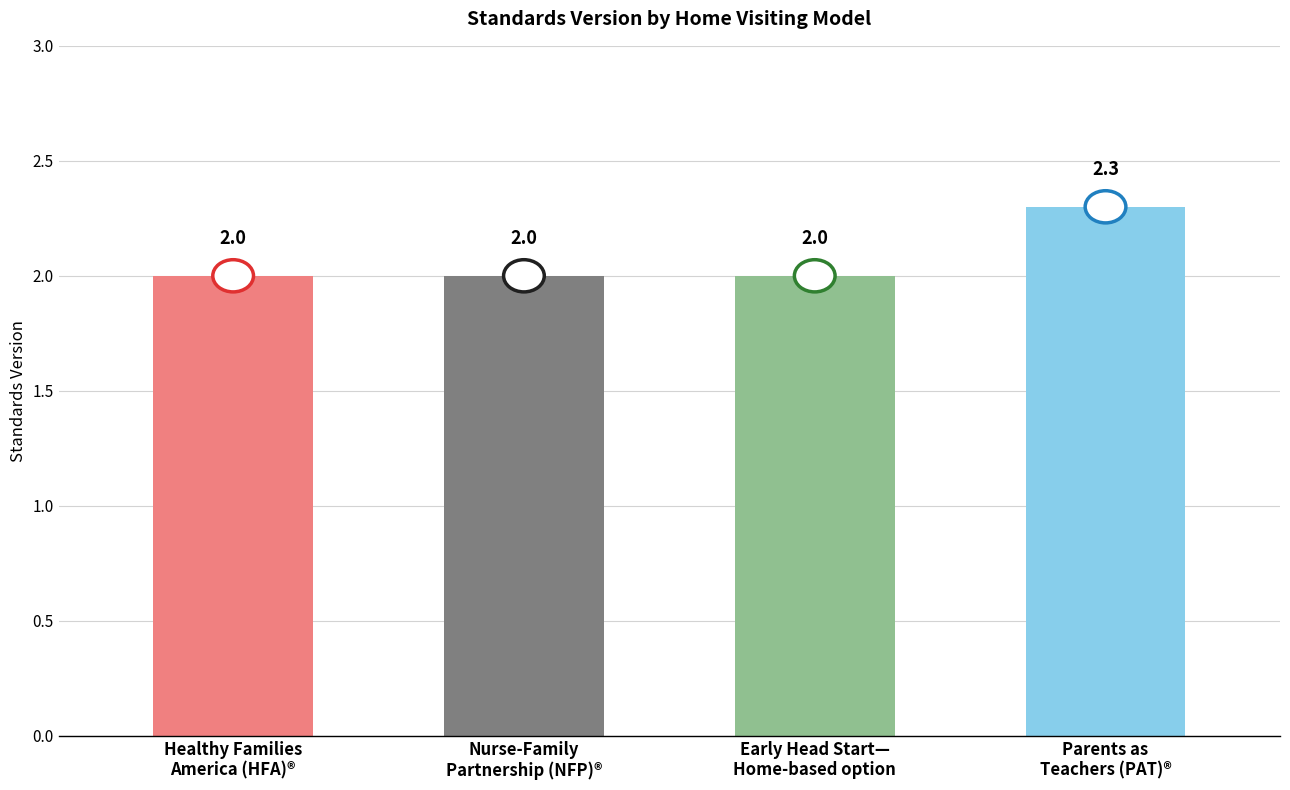

What is the label of the 1st bar from the right?

Parents as
Teachers (PAT)®